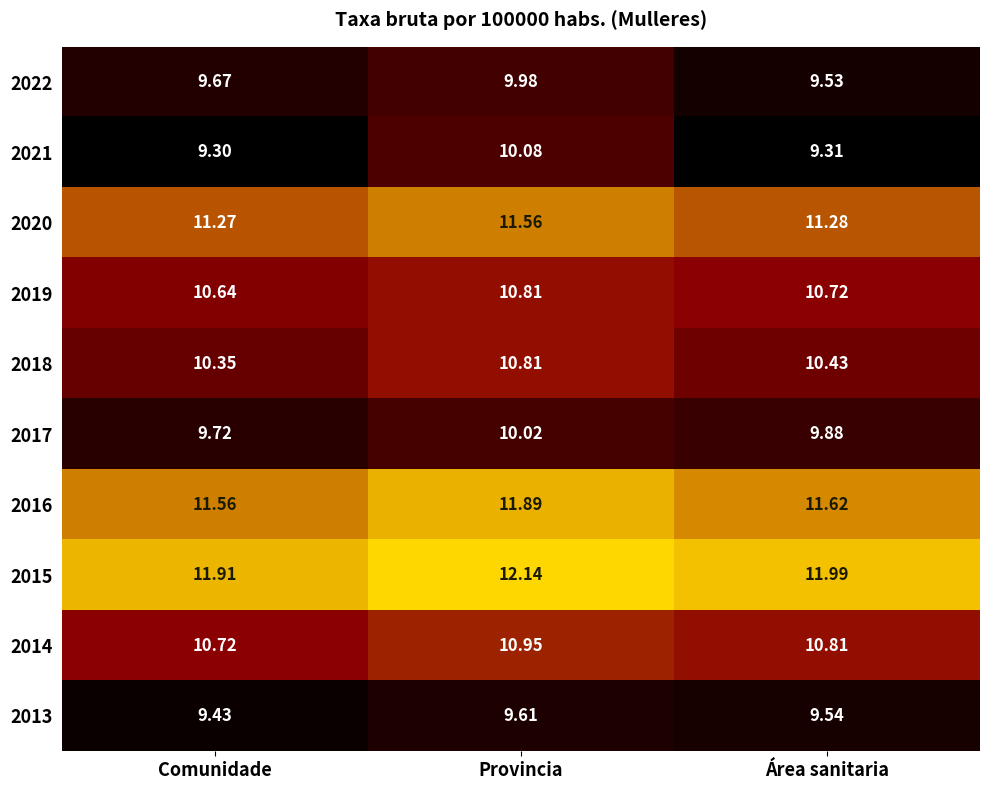

Which label corresponds to the largest value in the chart?

Provincia